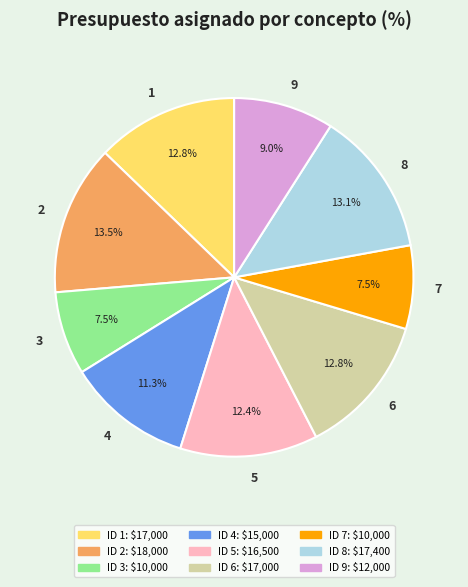

To the nearest percent, what is the difference between the largest and smallest slice percentages?

6%